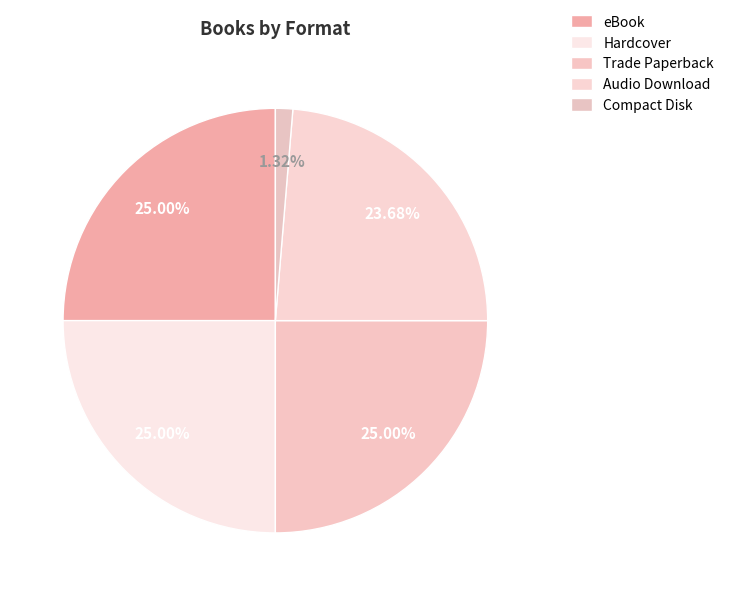

Approximately how many times larger is the value at Audio Download compared to Hardcover?

1.0